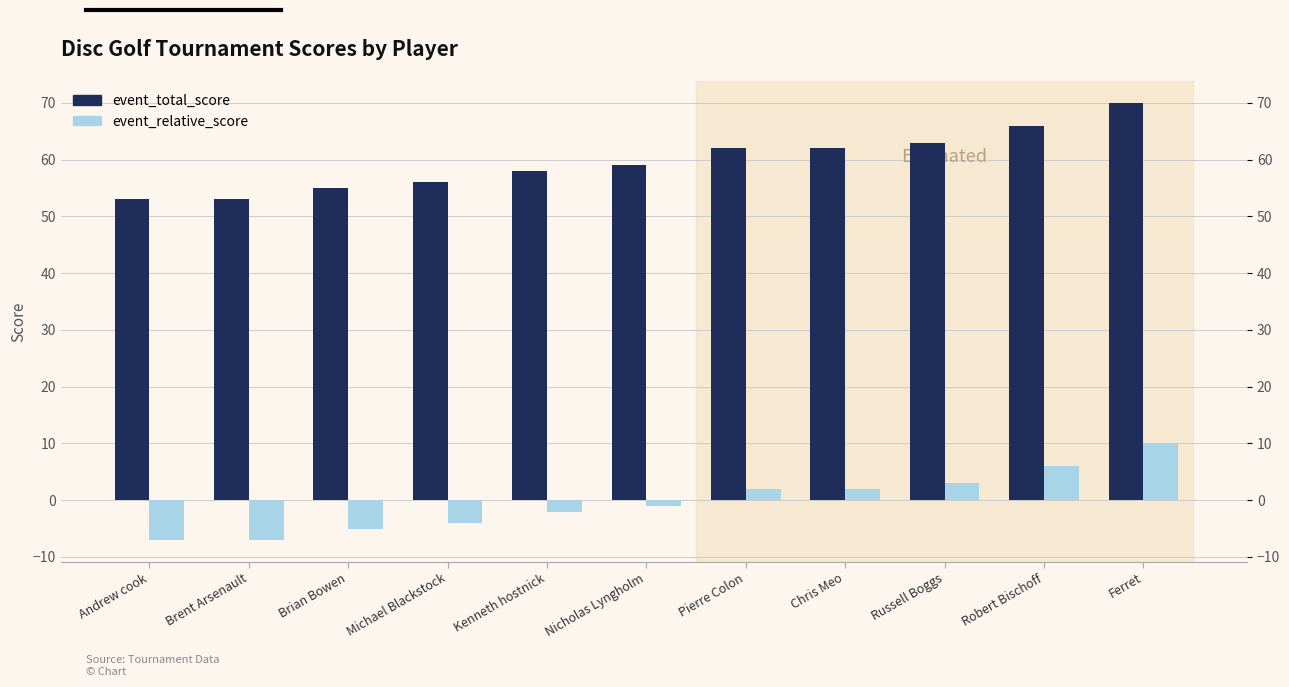

What are all the series names shown in the legend?

event_total_score, event_relative_score